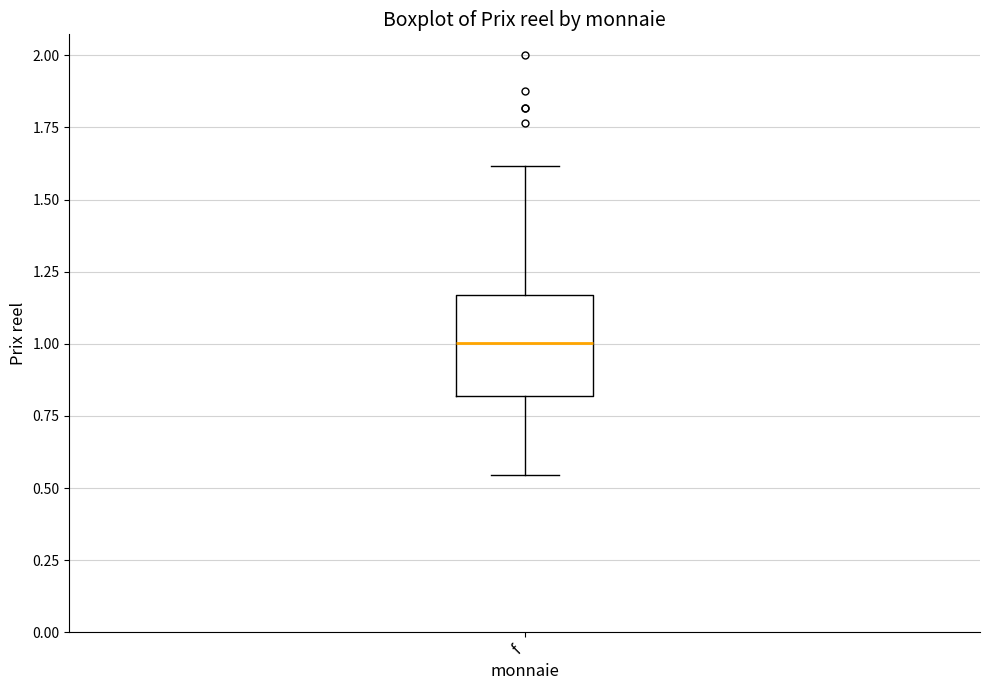

Read this box plot against the y-axis: the position of the median line, the range covered by the box, and the ends of both whiskers. The values are not printed on the chart, so give them approximately, as read against the axis.

median 1.00, box 0.80 to 1.15, whiskers 0.55 to 1.60